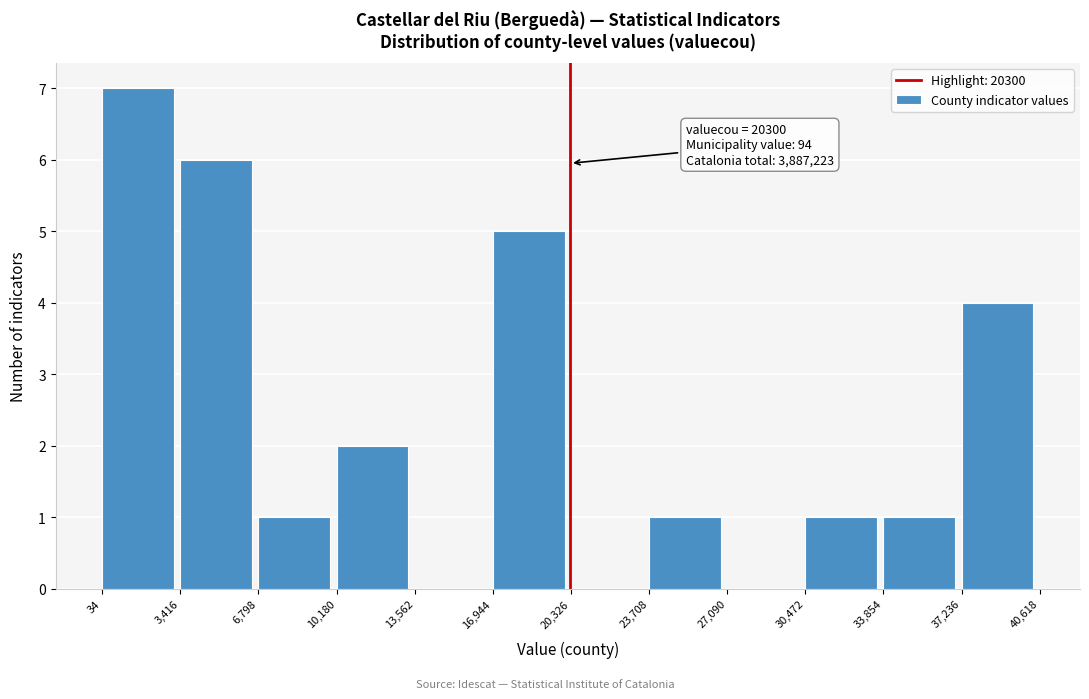

Over which range of the x-axis is the bar tallest?

34 to 3,416